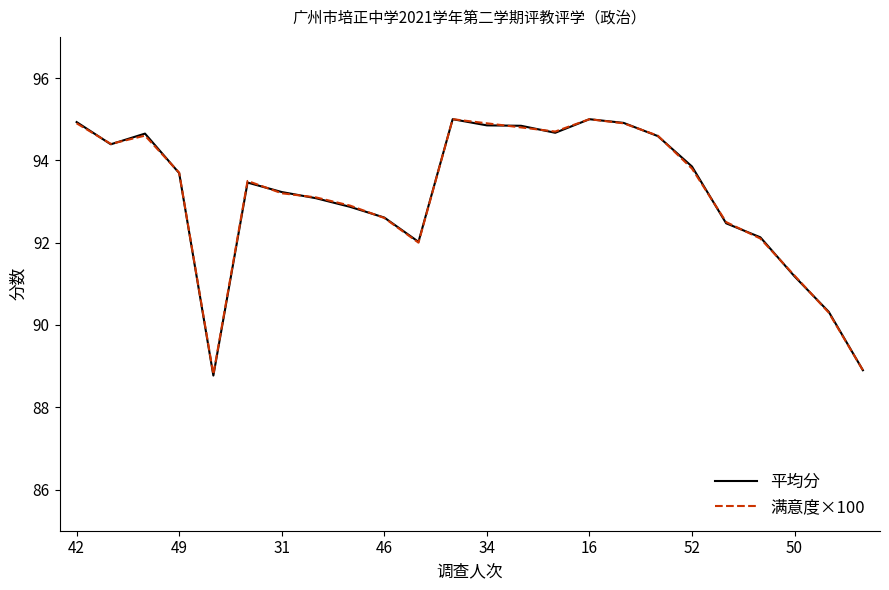

True or false: 平均分 has more than 0 points higher than both neighbors.

True